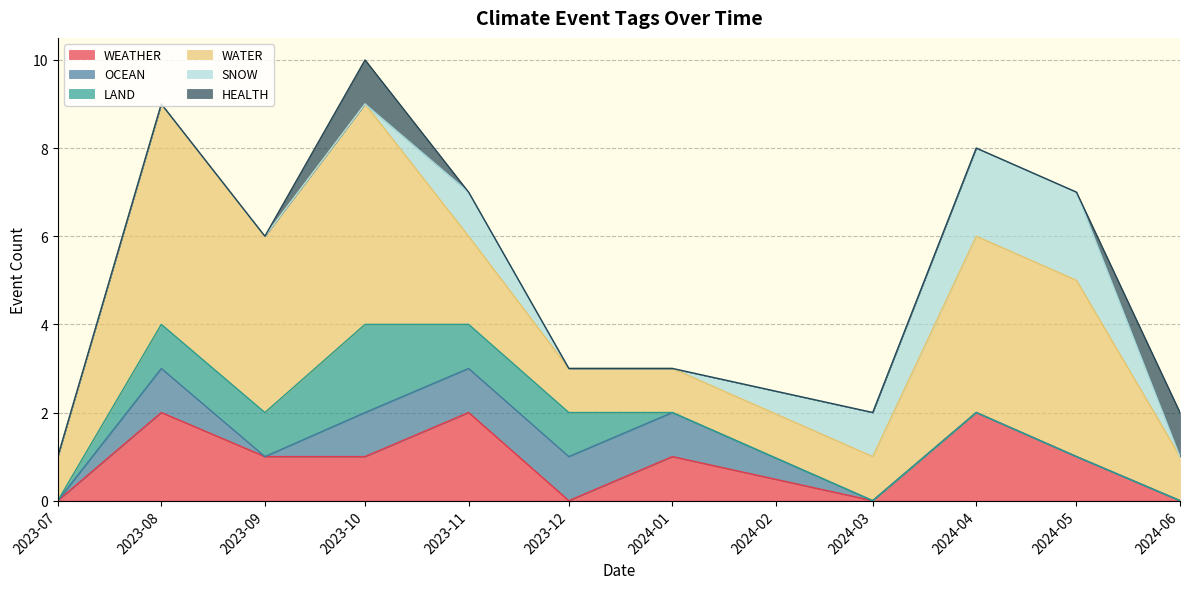

What is the difference between the maximum and second lowest values in the SNOW series?

2